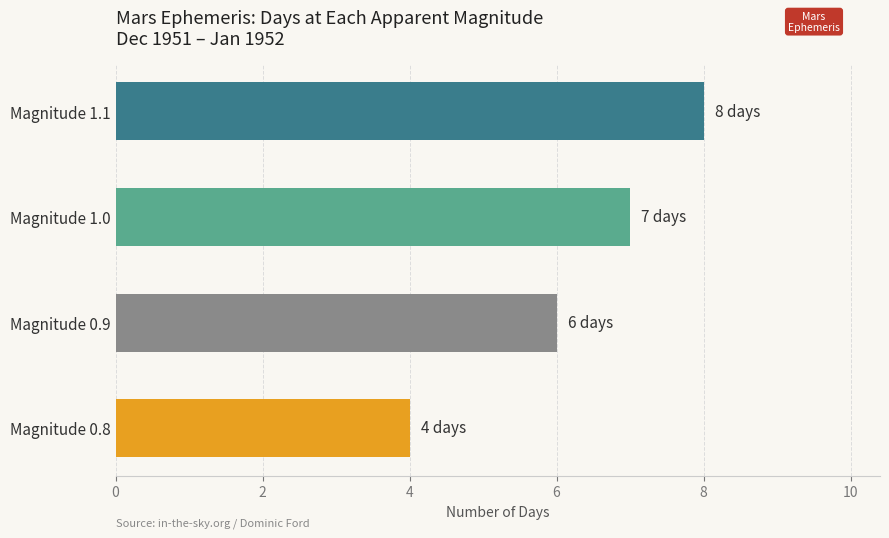

How many distinct data groups are displayed?

1